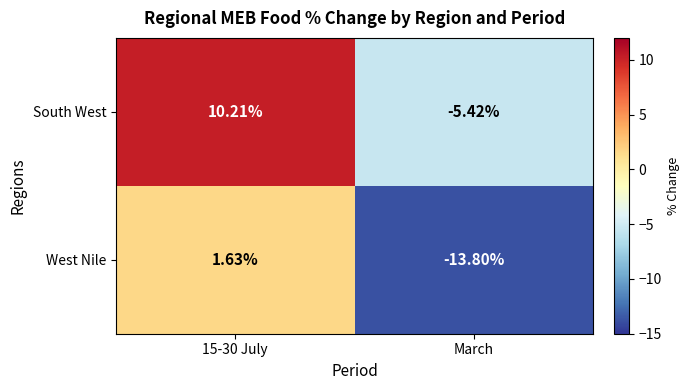

Rank the series by their average value, from lowest to highest.

West Nile, South West